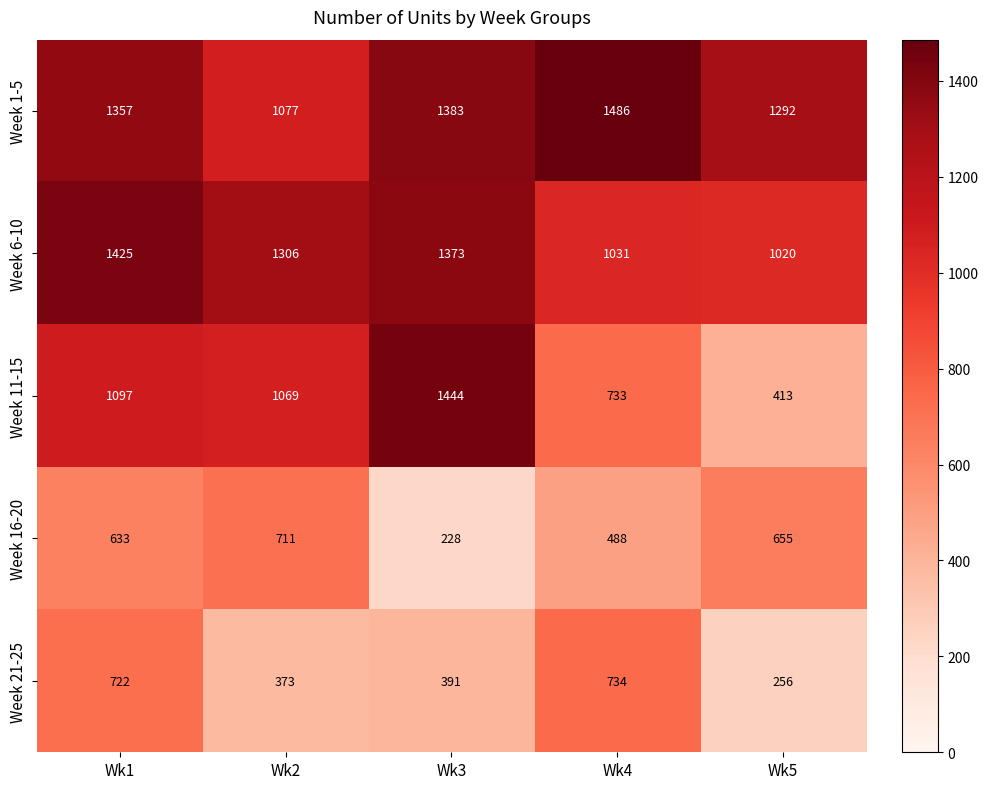

Rank the series by their maximum value, from highest to lowest.

Week 1-5, Week 11-15, Week 6-10, Week 21-25, Week 16-20